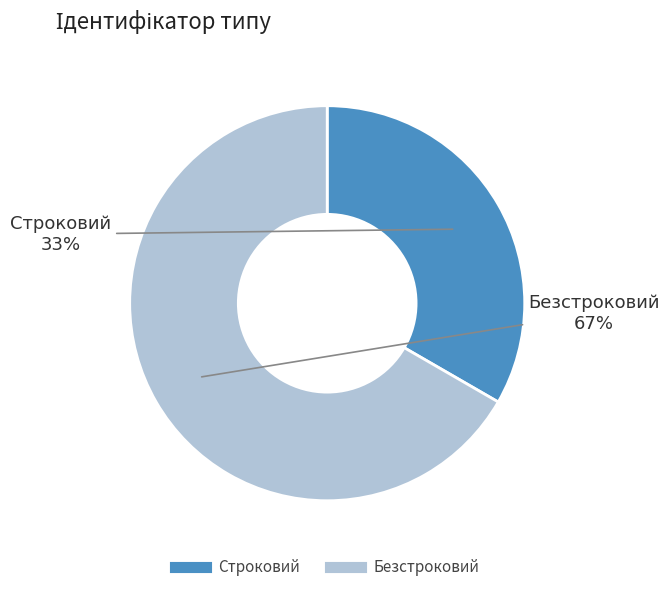

Combined, do Строковий and Безстроковий account for over 50%?

Yes